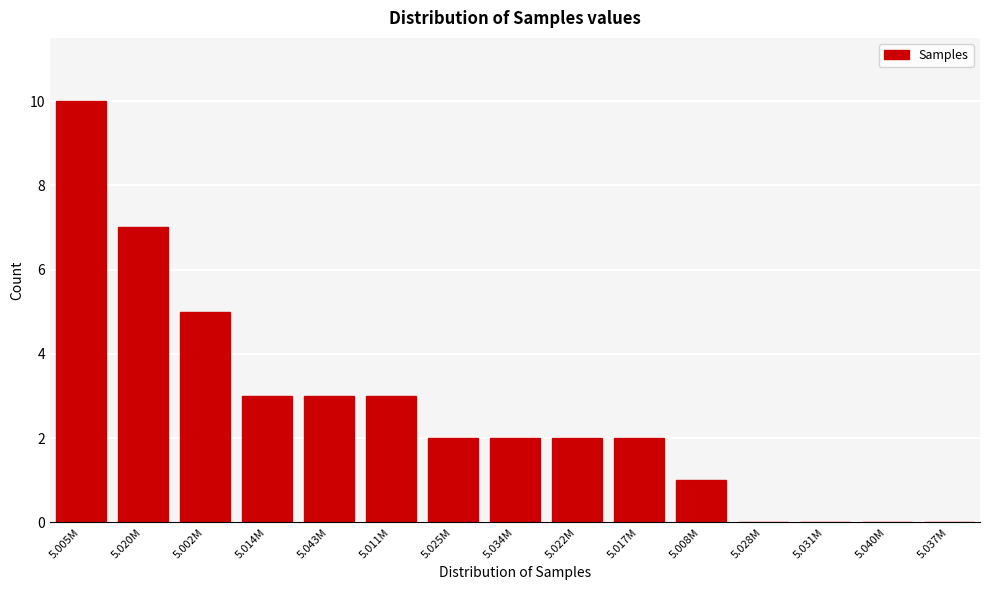

Reading left to right, list all the values displayed in this chart.

5.005M=10	5.020M=7	5.002M=5	5.014M=3	5.043M=3	5.011M=3	5.025M=2	5.034M=2	5.022M=2	5.017M=2	5.008M=1	5.028M=0	5.031M=0	5.040M=0	5.037M=0